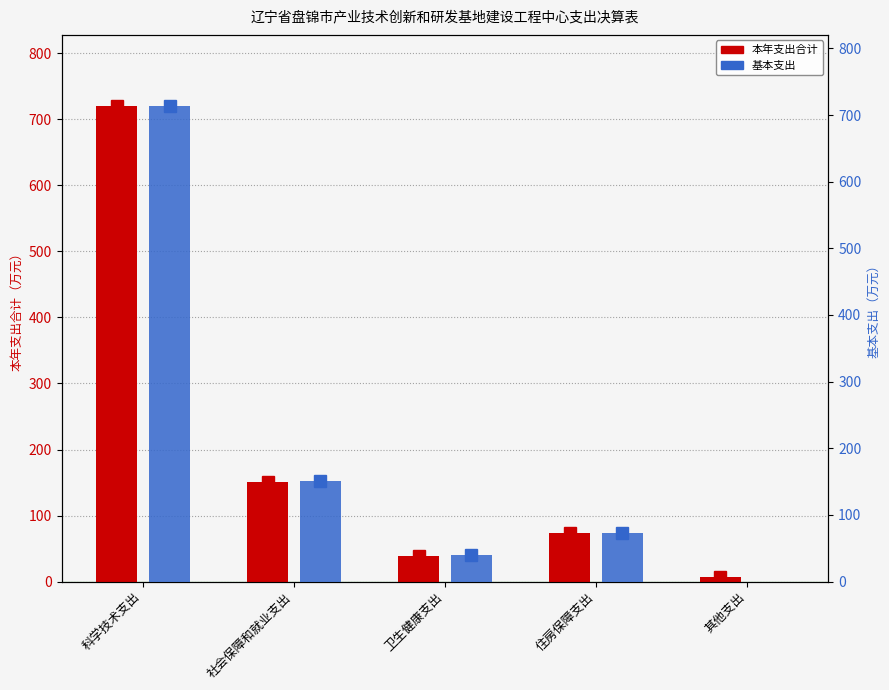

True or false: 基本支出 has a value of 150.8 at 社会保障和就业支出.

True